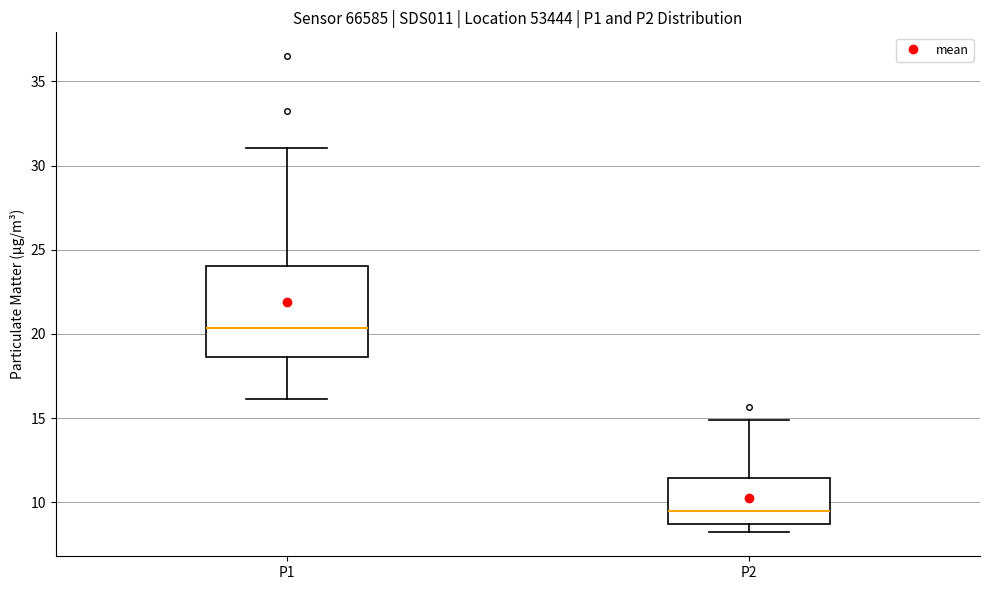

Which box is the tallest, from its lower edge to its upper edge?

P1